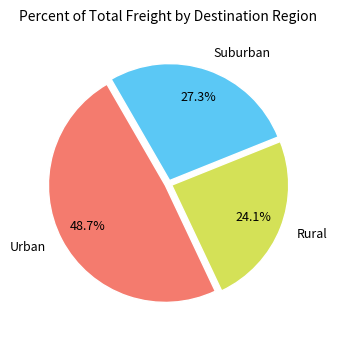

To the nearest percent, what is the average slice percentage?

33%